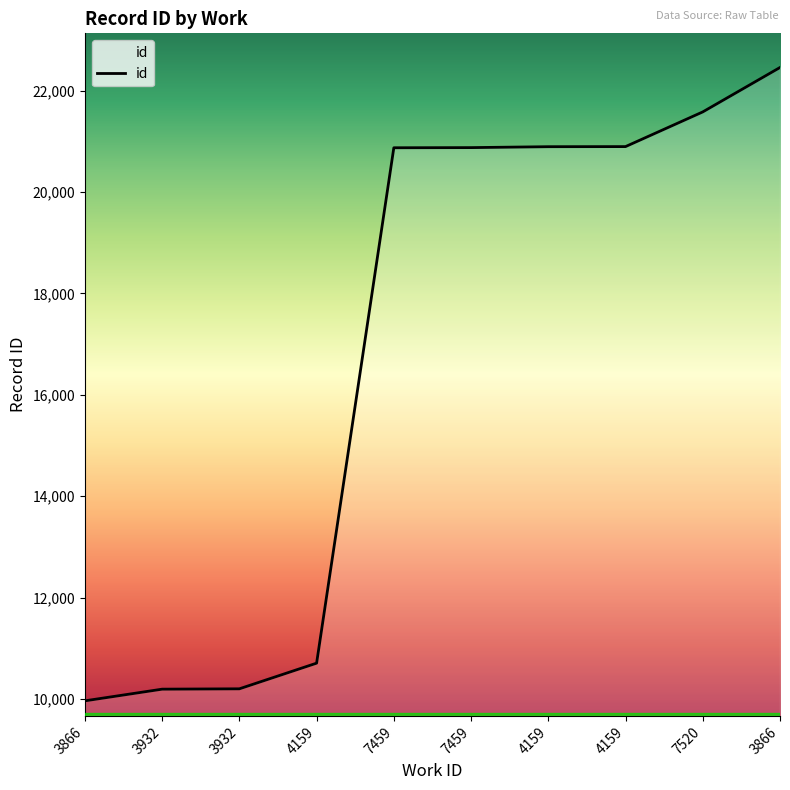

How many lines are shown in the chart?

1